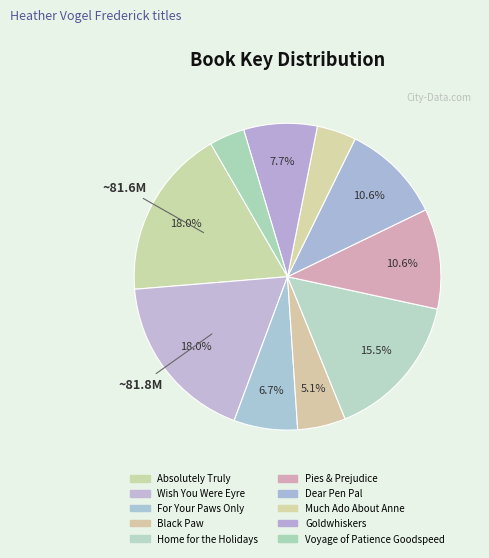

How many slices are in this pie chart?

10